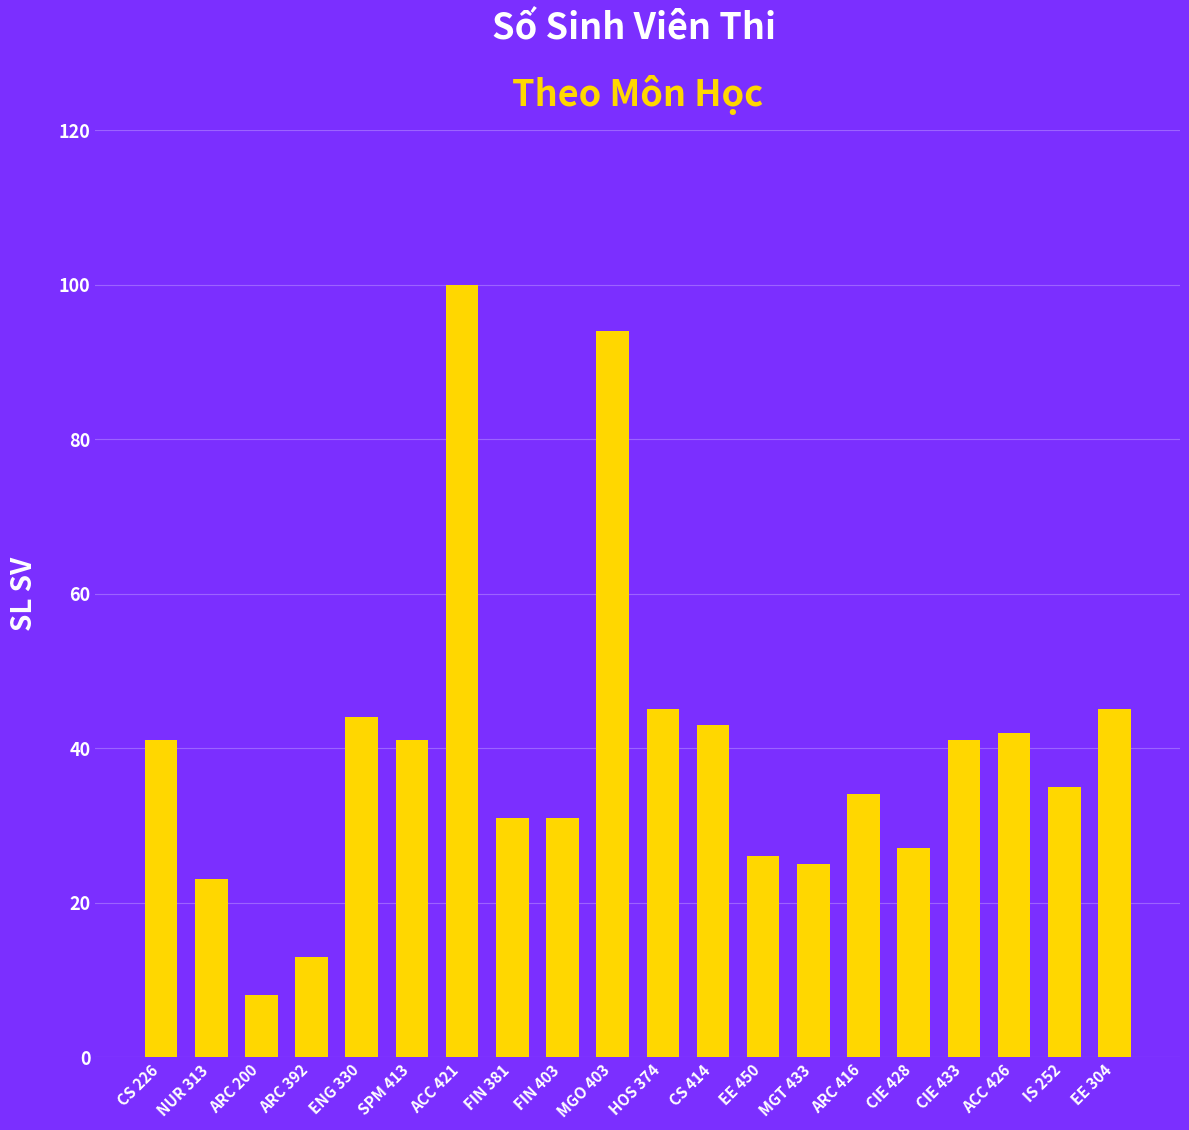

Reading left to right, list all the values displayed in this chart.

CS 226=41	NUR 313=23	ARC 200=8	ARC 392=13	ENG 330=44	SPM 413=41	ACC 421=100	FIN 381=31	FIN 403=31	MGO 403=94	HOS 374=45	CS 414=43	EE 450=26	MGT 433=25	ARC 416=34	CIE 428=27	CIE 433=41	ACC 426=42	IS 252=35	EE 304=45